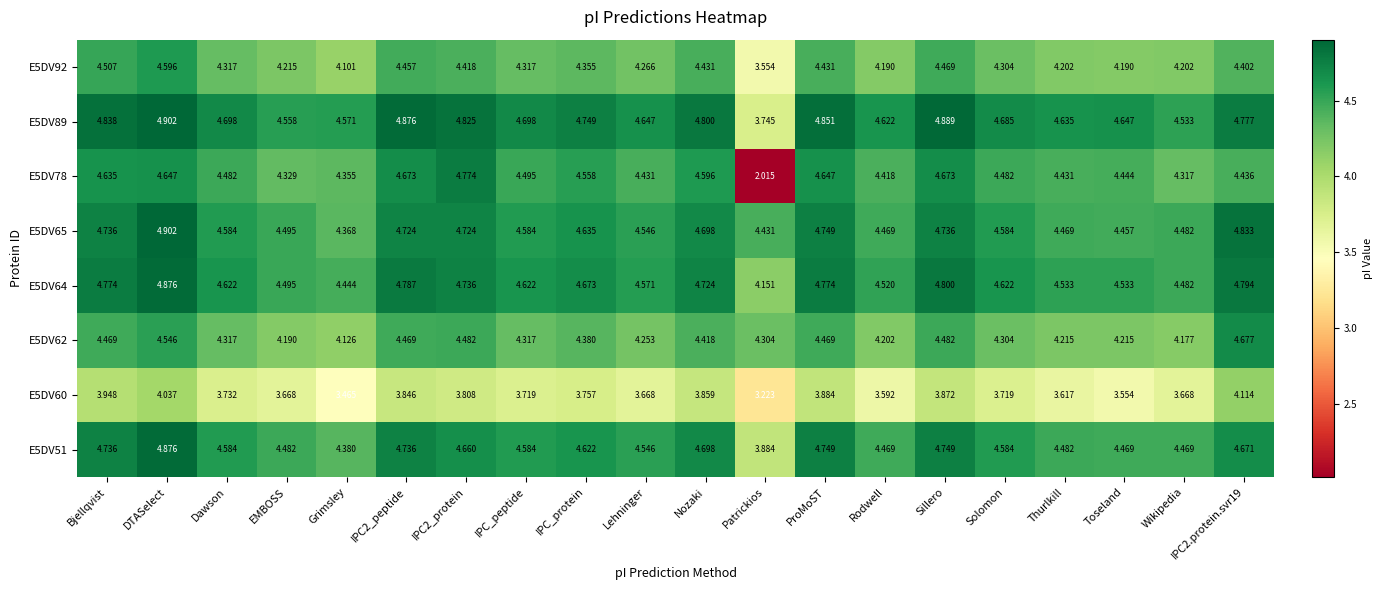

Which category has the lowest value in the E5DV92 series?

Patrickios